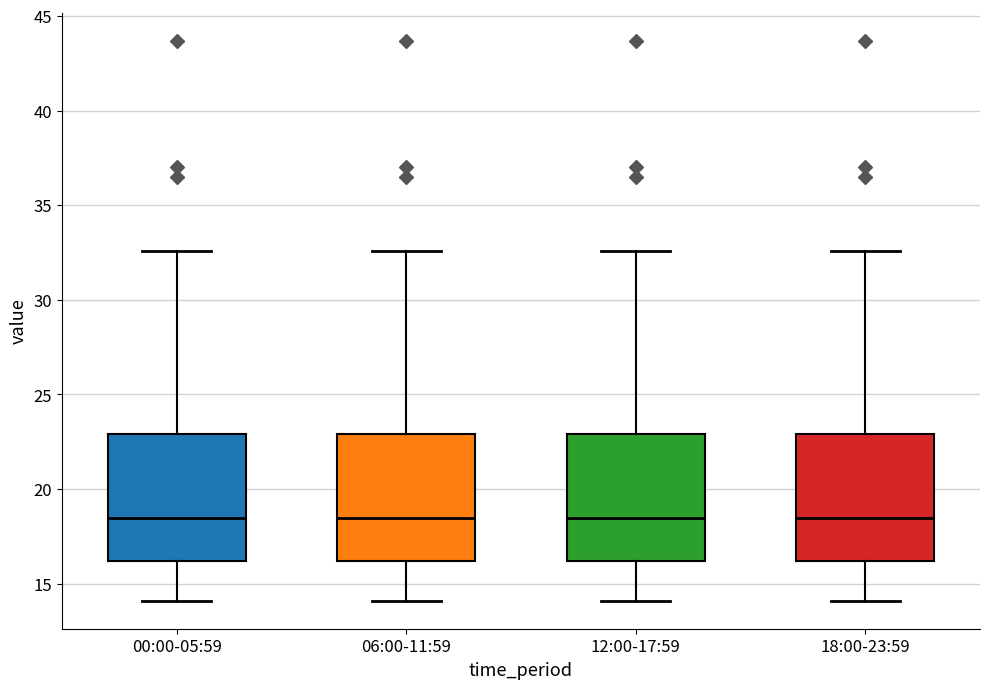

Reading left to right, read every box against the y-axis: the position of its median line, the range the box covers, and the ends of its whiskers. The values are not printed on the chart, so give them approximately, as read against the axis.

00:00-05:59: median 18.5, box 16.0 to 23.0, whiskers 14.0 to 32.5
06:00-11:59: median 18.5, box 16.0 to 23.0, whiskers 14.0 to 32.5
12:00-17:59: median 18.5, box 16.0 to 23.0, whiskers 14.0 to 32.5
18:00-23:59: median 18.5, box 16.0 to 23.0, whiskers 14.0 to 32.5